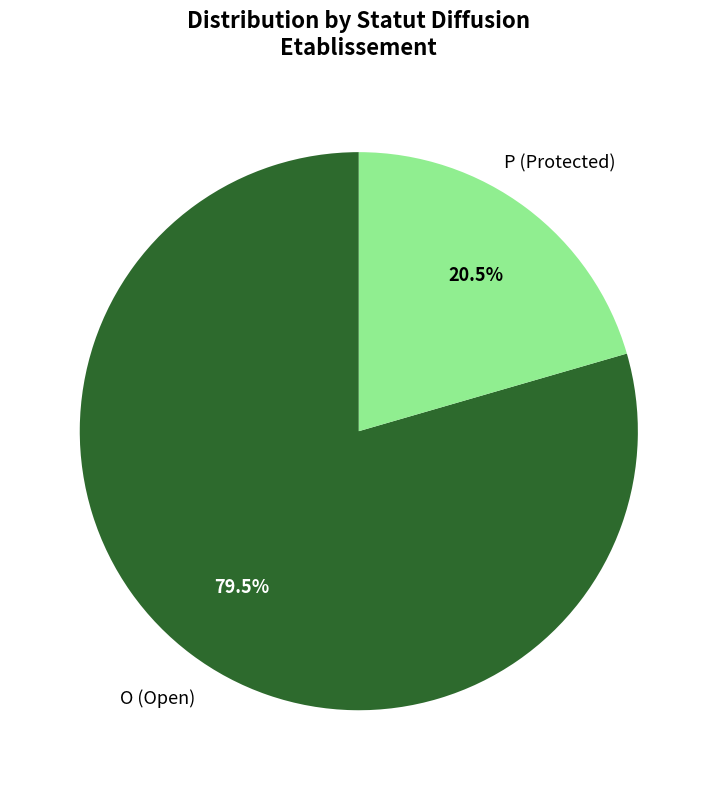

To the nearest percent, what is the difference between the largest and smallest slice percentages?

59%